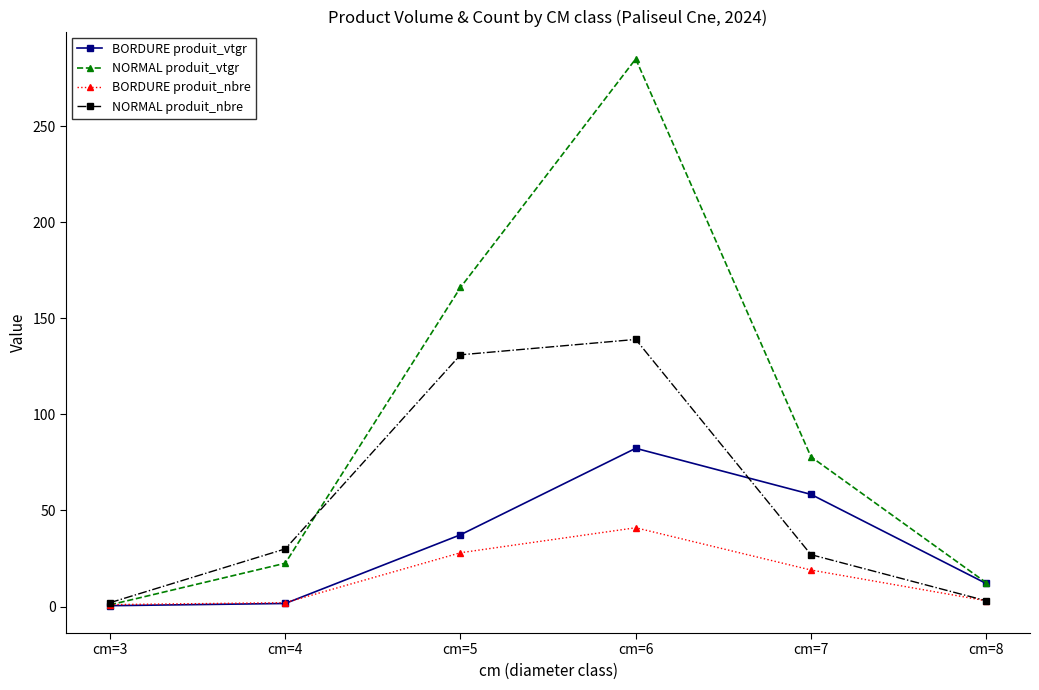

List the series in order of their overall mean, lowest first.

BORDURE produit_nbre, BORDURE produit_vtgr, NORMAL produit_nbre, NORMAL produit_vtgr